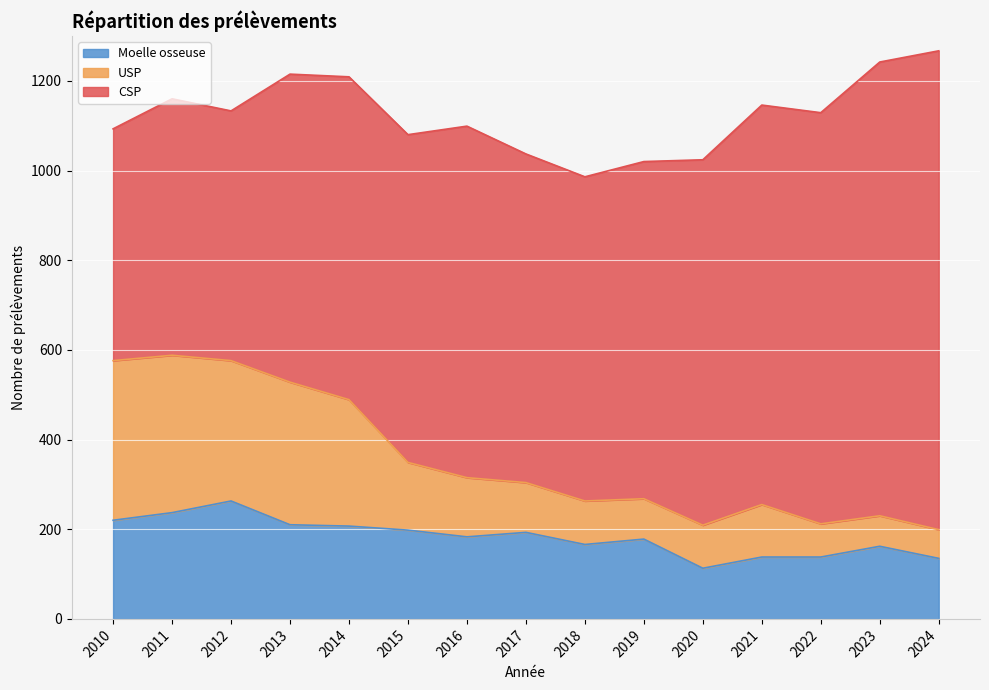

Which has a higher value, 2020 or 2016?

2016